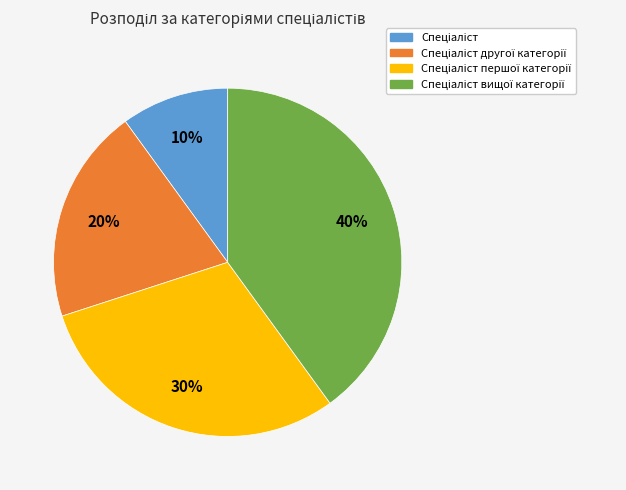

Is there a majority slice in this chart?

No